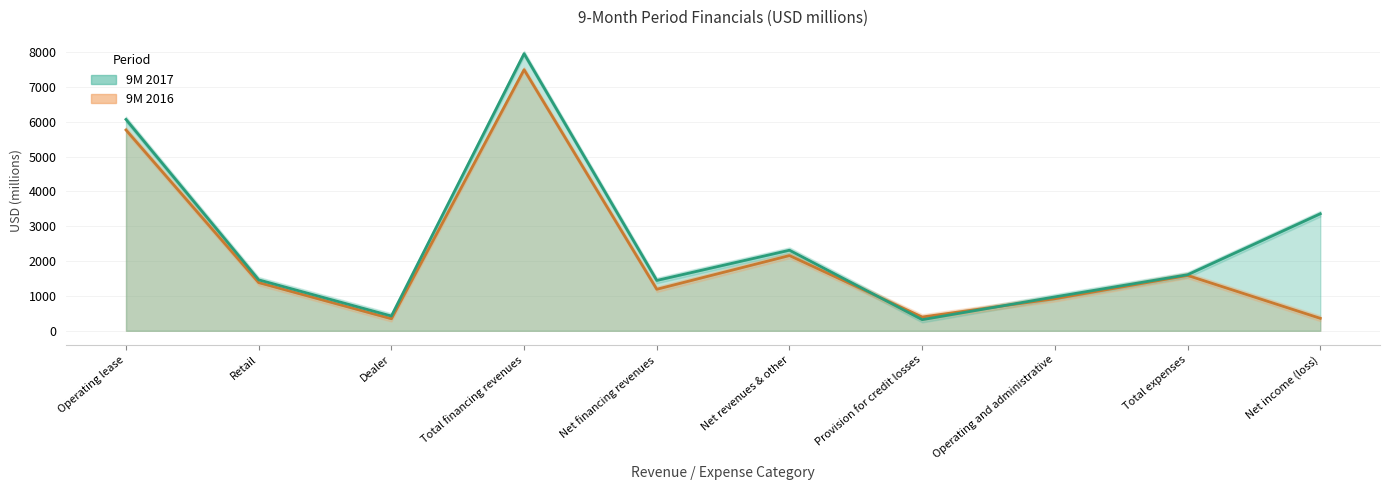

What is the total value across all series at Net financing revenues?

2637